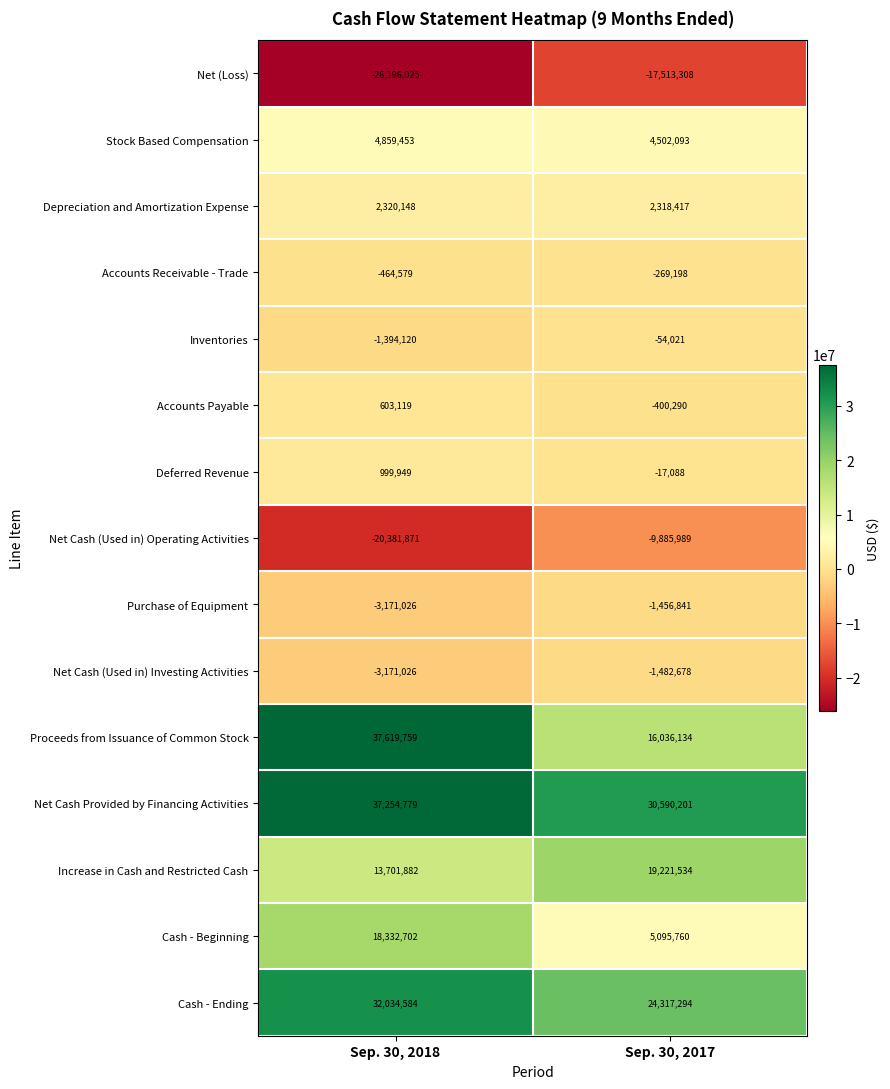

True or false: Stock Based Compensation has a value of 4502093 at Sep. 30, 2017.

True